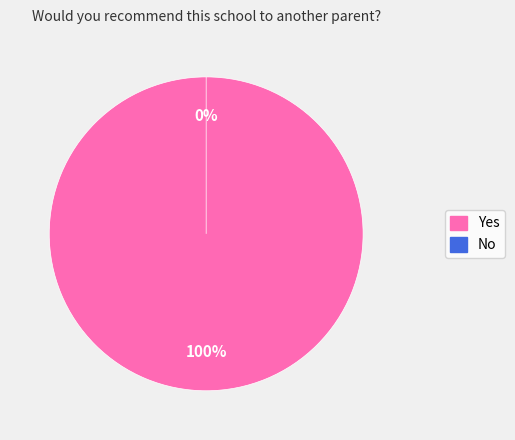

What is the smallest slice in the pie chart?

No